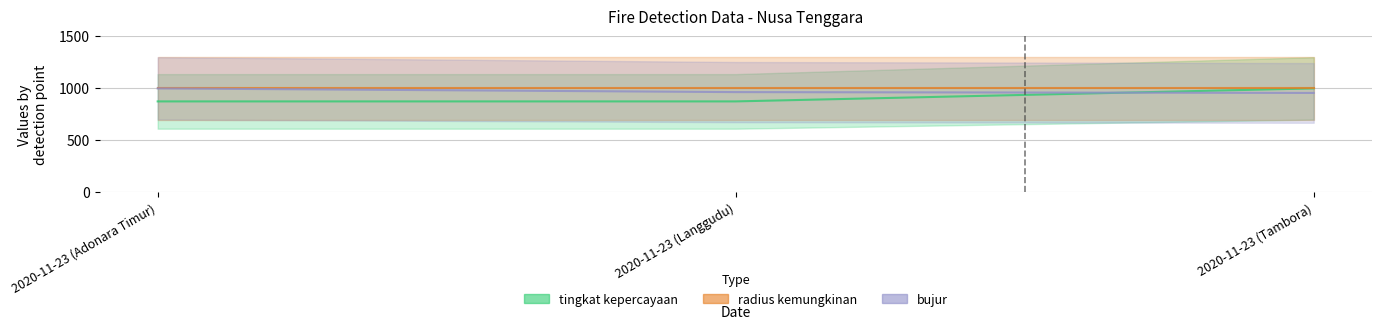

What is the approximate value of bujur at 2020-11-23 (Tambora)?

956.3